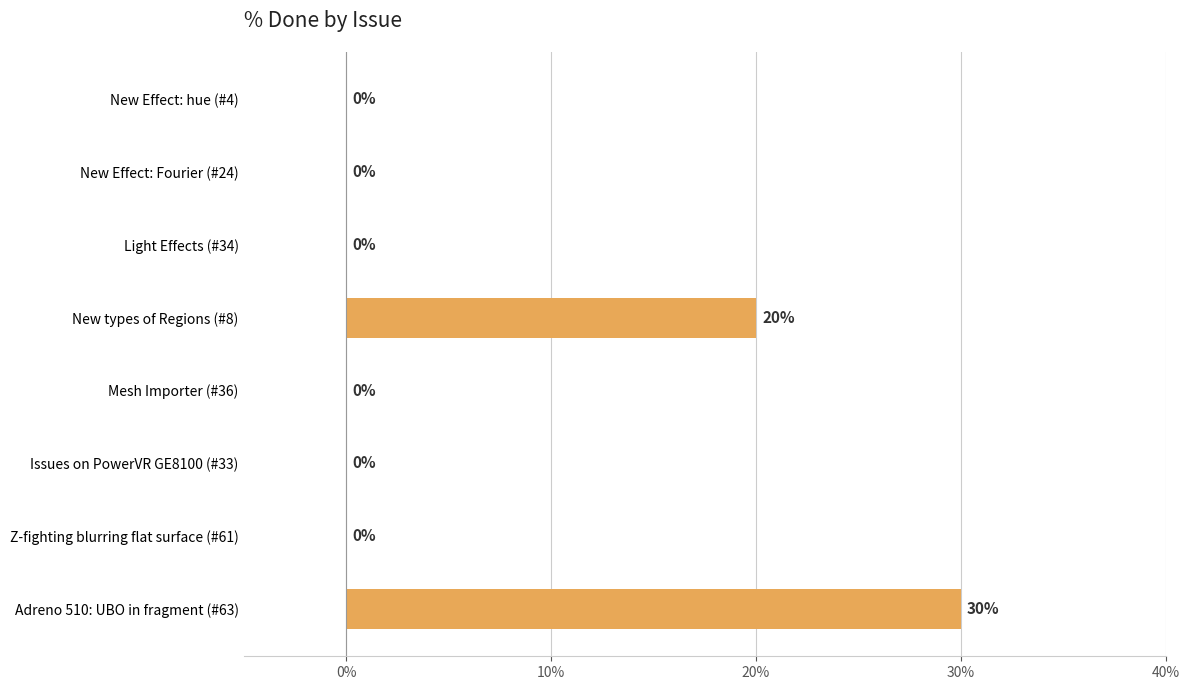

What is the sum of the values at Issues on PowerVR GE8100 (#33) and New types of Regions (#8)?

20